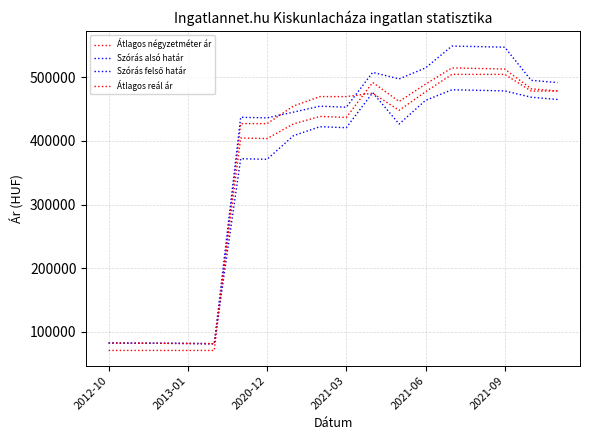

Between which two adjacent categories do Átlagos reál ár and Átlagos négyzetméter ár first intersect?

2021-06 and 2021-09